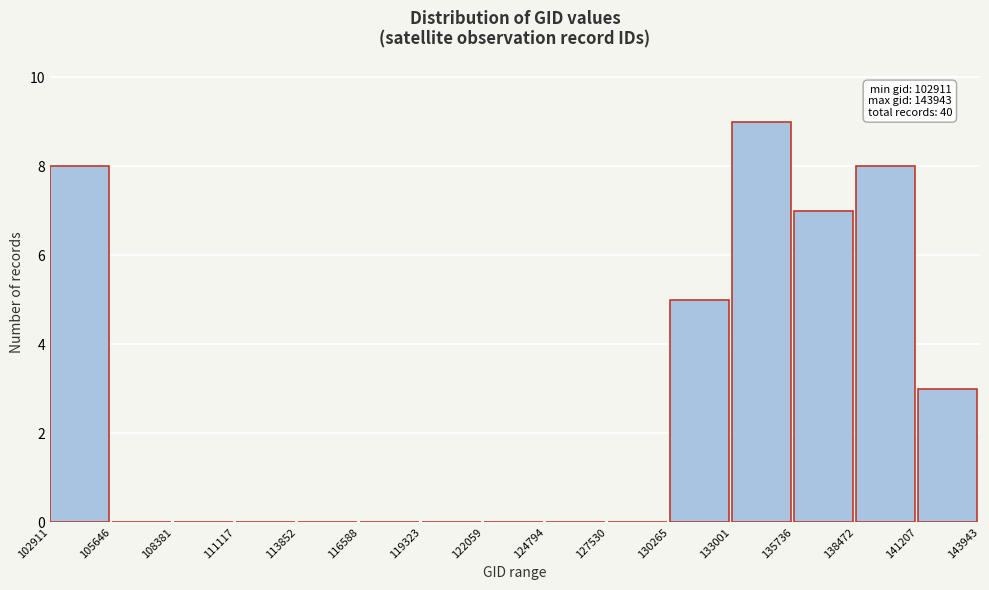

Over which range of the x-axis is the bar tallest?

133001 to 135736